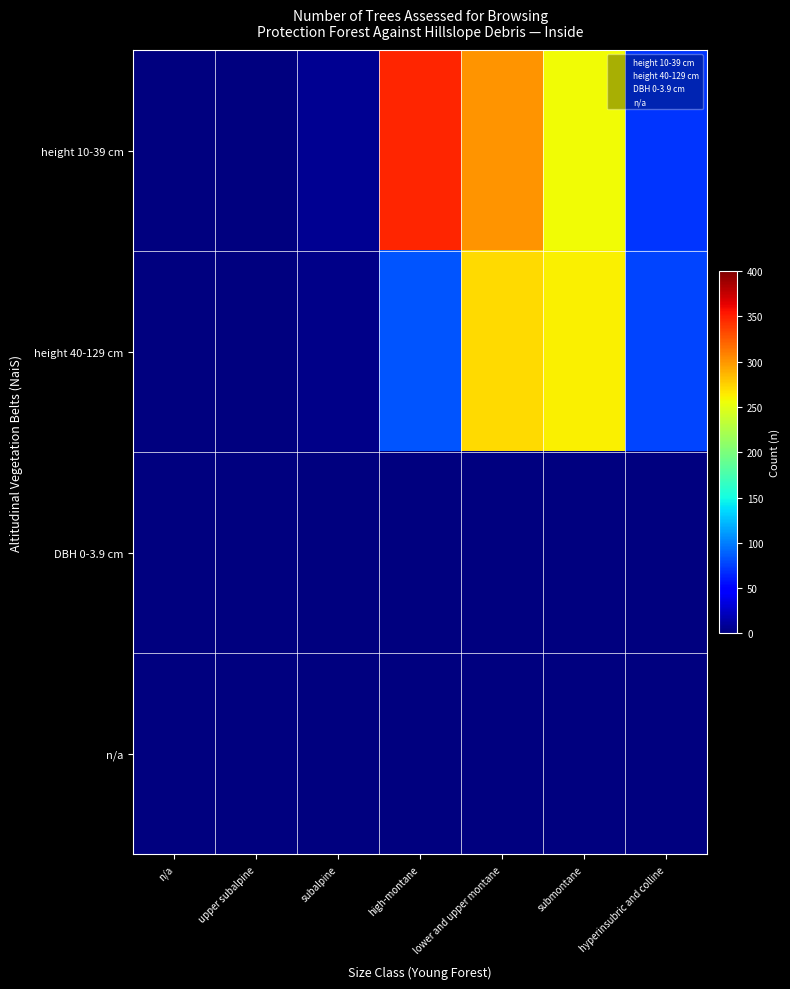

List the series in order of their peak value, lowest first.

DBH 0-3.9 cm, n/a, height 40-129 cm, height 10-39 cm